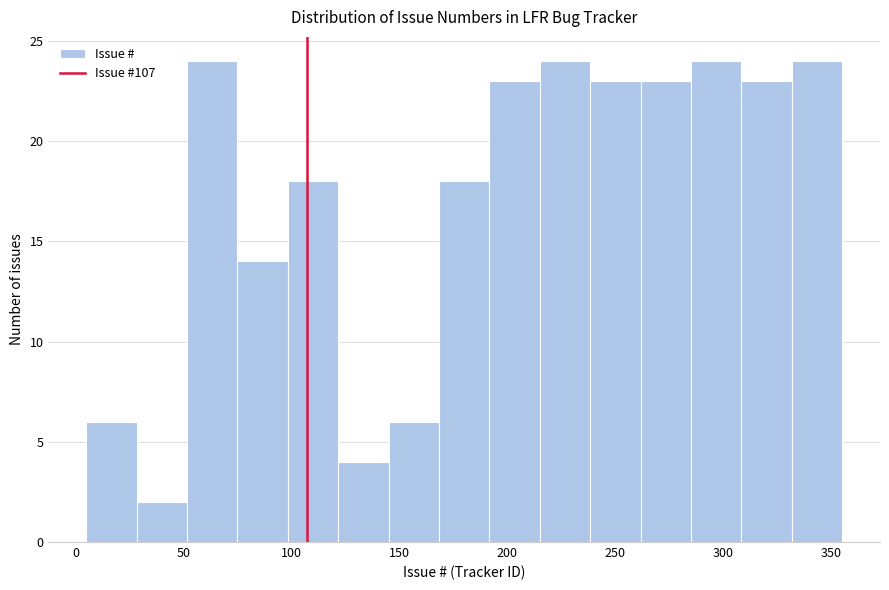

Reading left to right, list every bar in this chart as the range it spans on the x-axis followed by its height. Neither the bar edges nor the heights are printed on the chart, so give them approximately, as read against the axes.

5 to 30: 6
30 to 50: 2
50 to 75: 24
75 to 100: 14
100 to 120: 18
120 to 145: 4
145 to 170: 6
170 to 190: 18
190 to 215: 23
215 to 240: 24
240 to 260: 23
260 to 285: 23
285 to 310: 24
310 to 330: 23
330 to 355: 24